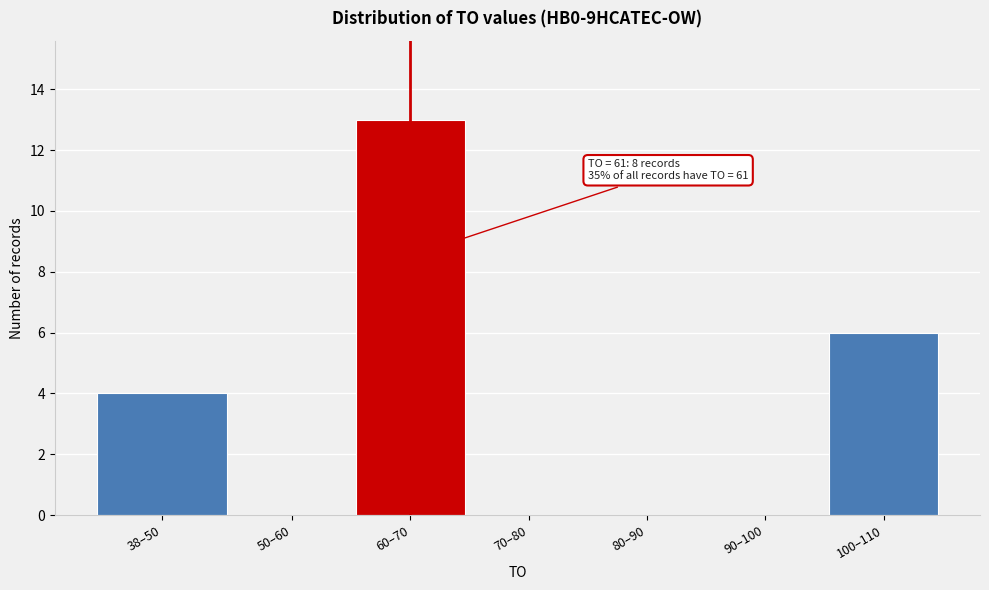

Reading right to left, extract all data points from this chart.

100–110=6	90–100=0	80–90=0	70–80=0	60–70=13	50–60=0	38–50=4